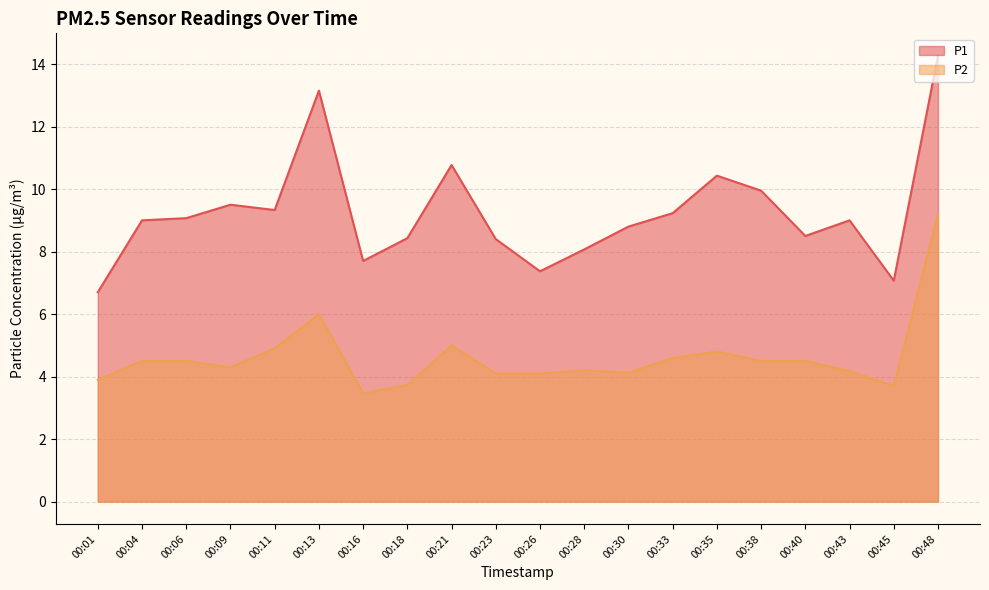

What is the value of the P1 point at the 18th from the left?

9.0